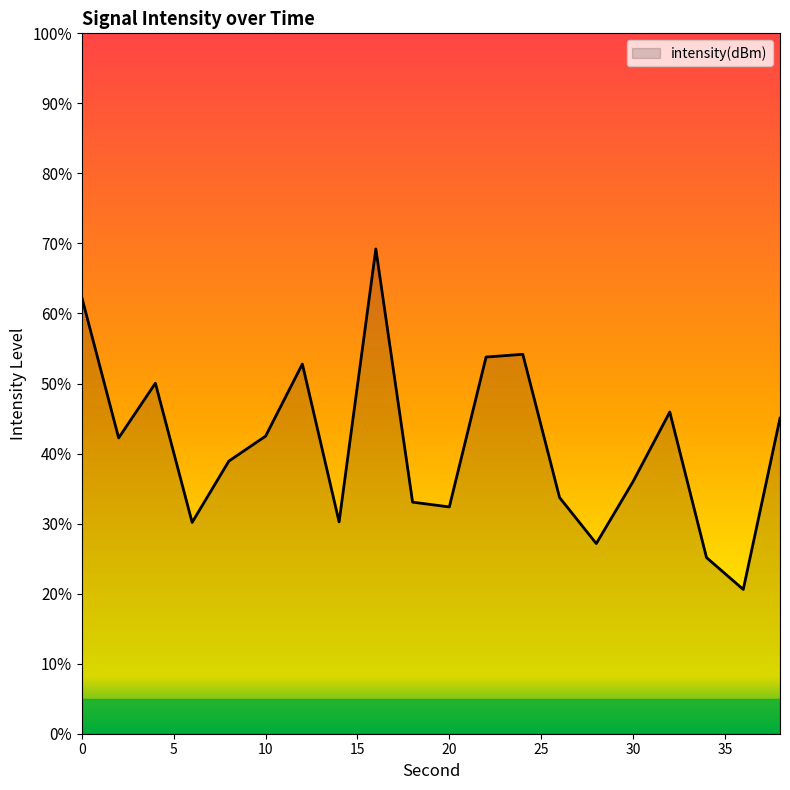

The value at 18 is -53.1. True or false?

False